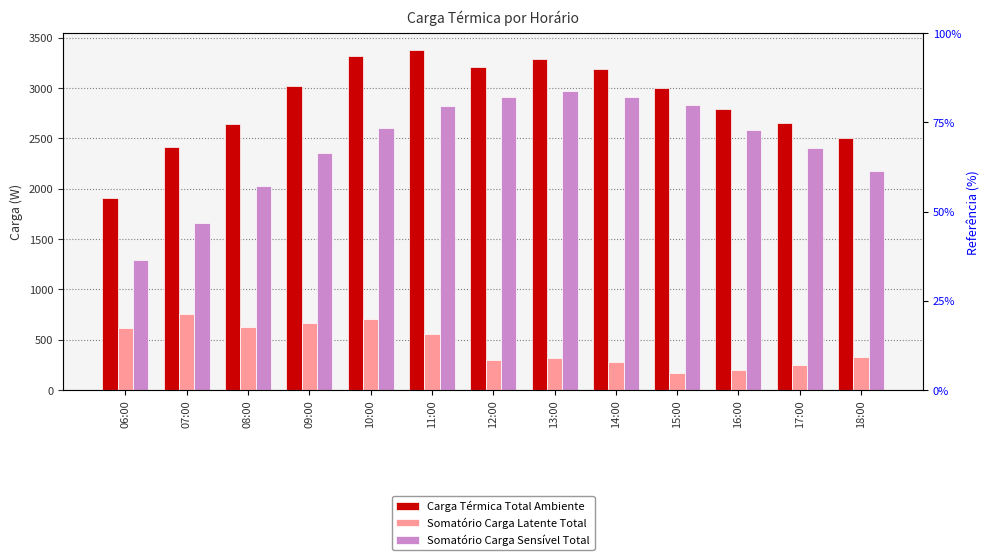

What position from the left is 11:00?

6